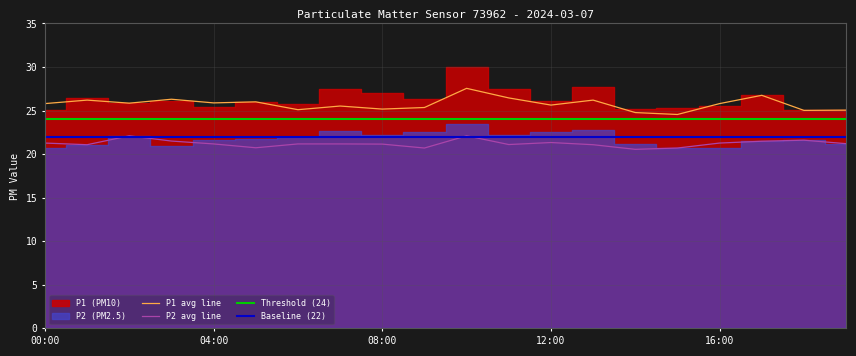

List the labels in order of P2_line value, smallest first.

14:00, 09:00, 15:00, 05:00, 01:00, 13:00, 11:00, 08:00, 04:00, 06:00, 07:00, 19:00, 00:00, 16:00, 12:00, 17:00, 03:00, 18:00, 02:00, 10:00